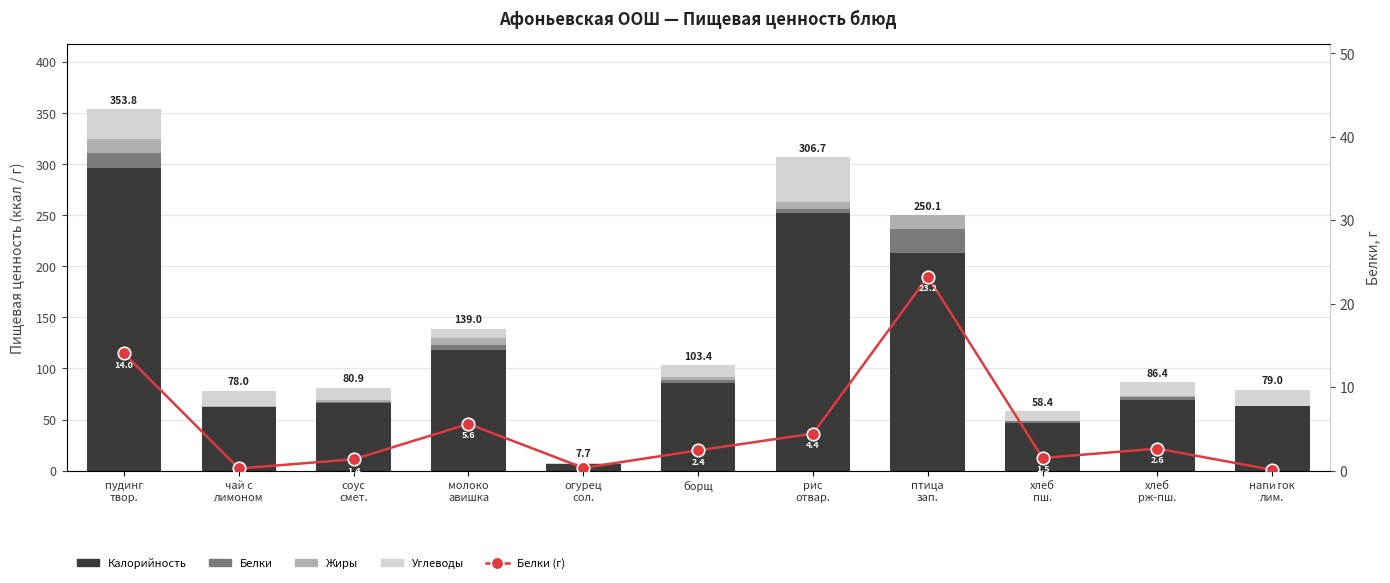

Rank the series by their maximum value, from highest to lowest.

Калорийность, Углеводы, Белки, Белки (г), Жиры